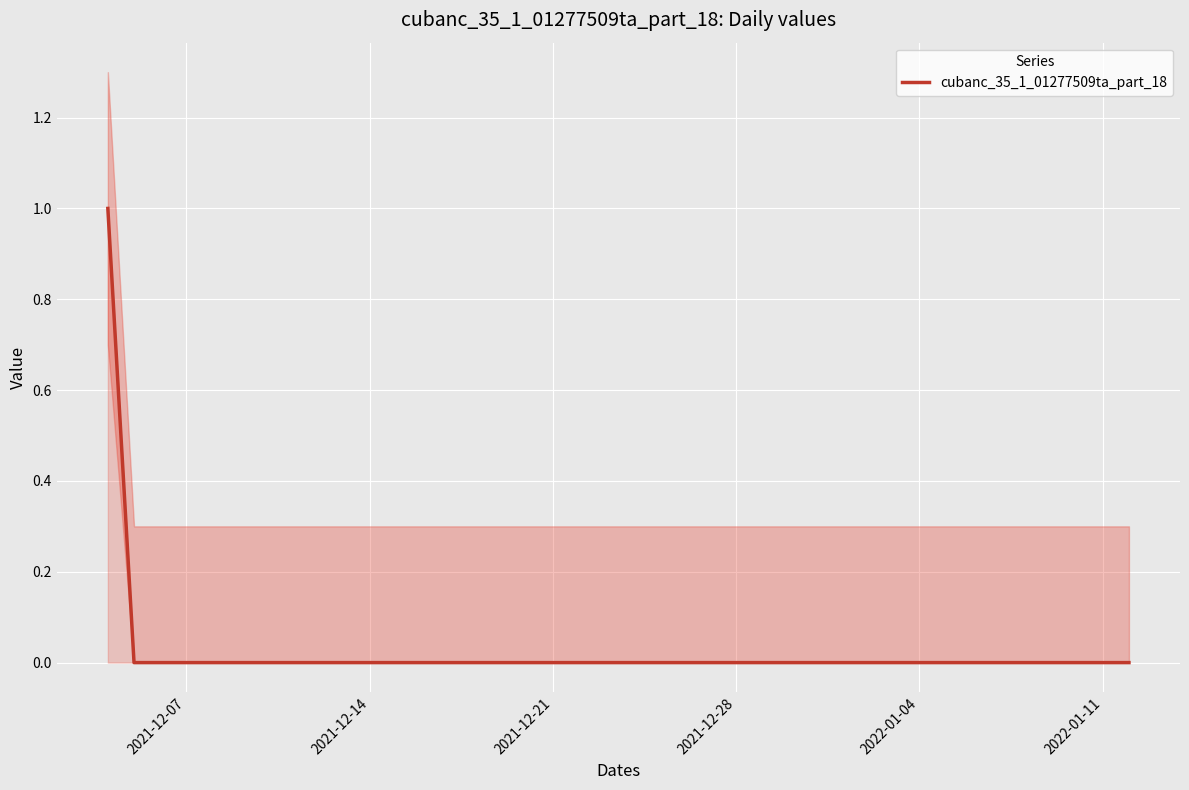

True or false: cubanc_35_1_01277509ta_part_18 has a value of 0 at 2022-01-04.

True